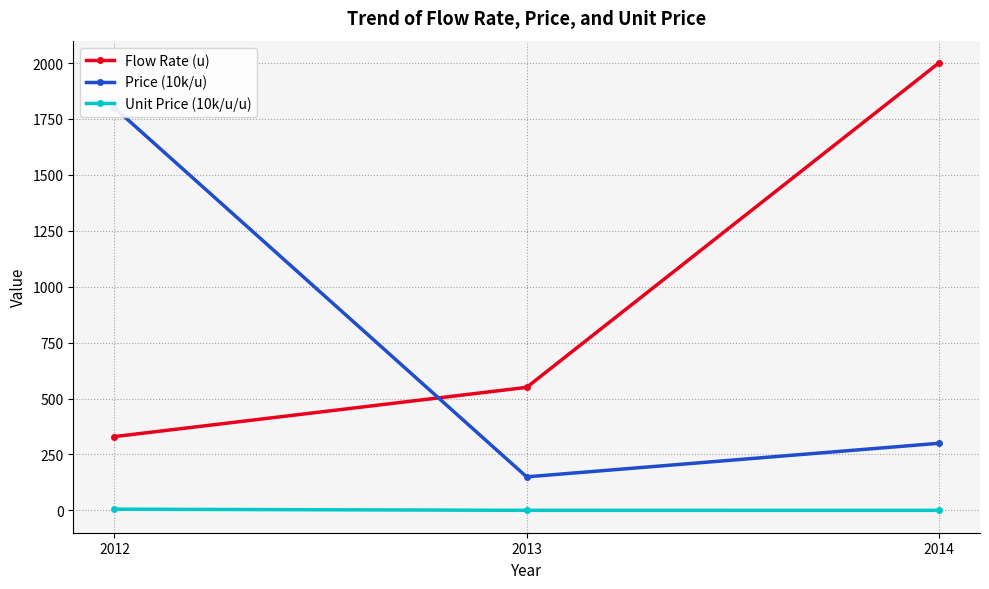

What are all the series names shown in the legend?

Flow Rate (u), Price (10k/u), Unit Price (10k/u/u)